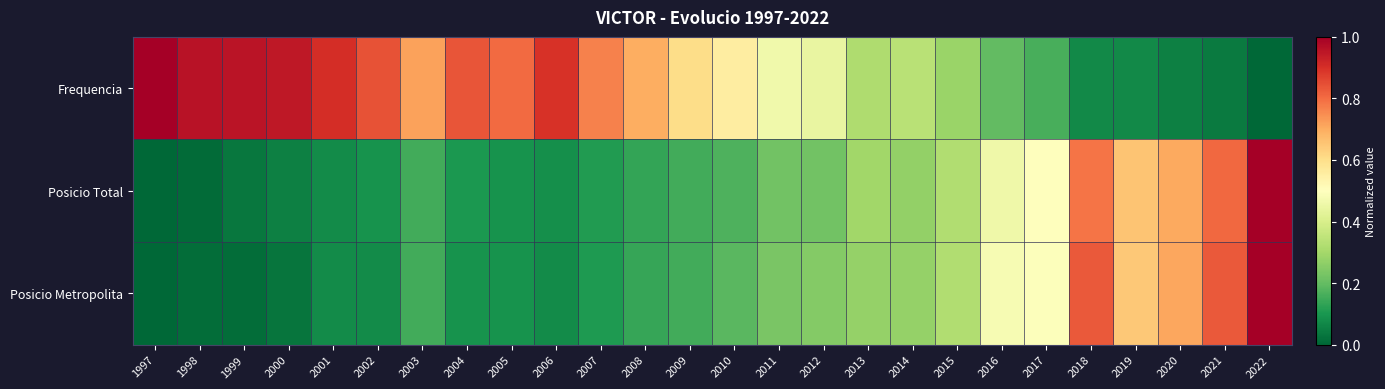

Which has a higher value, 2006 or 2009?

2006